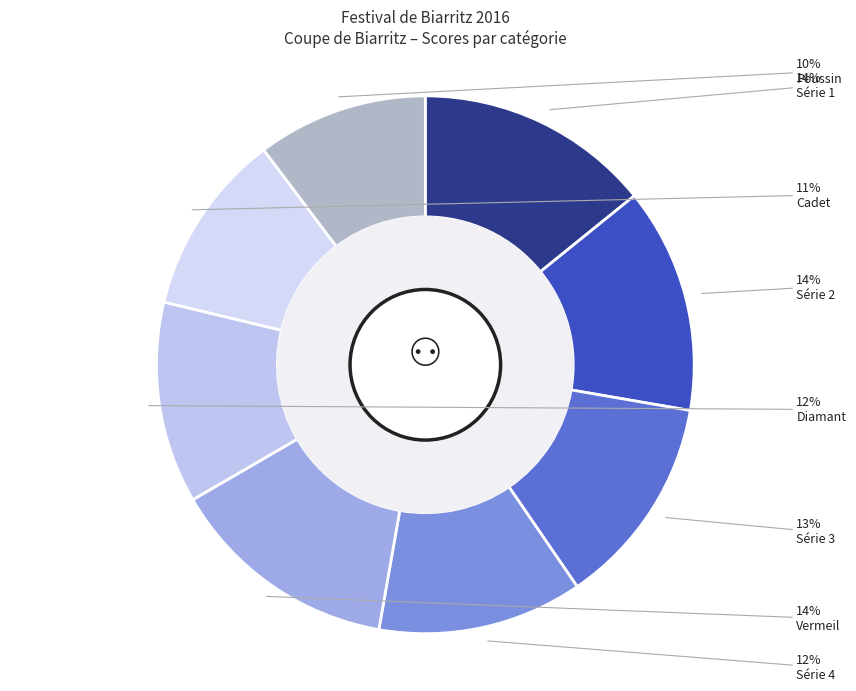

How many segments does this pie chart have?

8